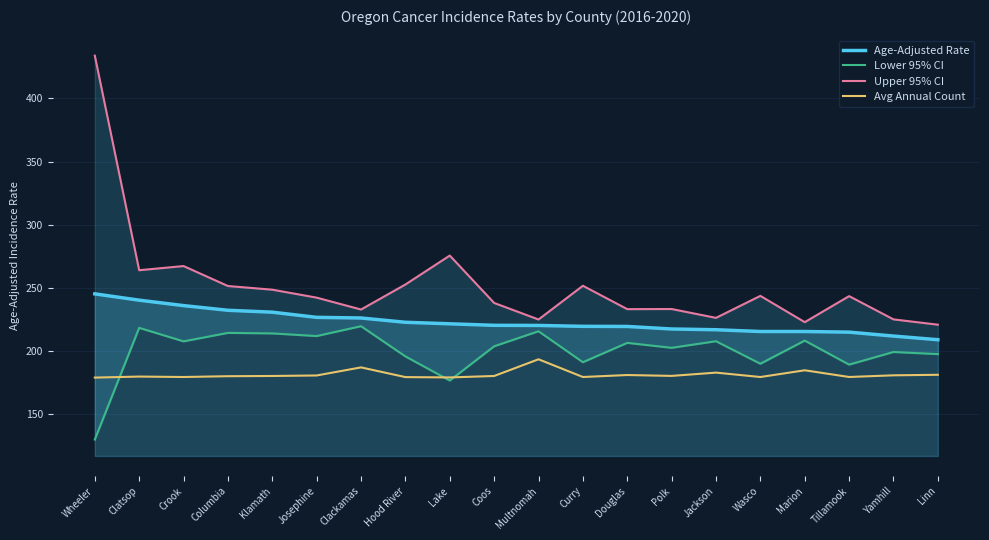

How many lines are shown in the chart?

4